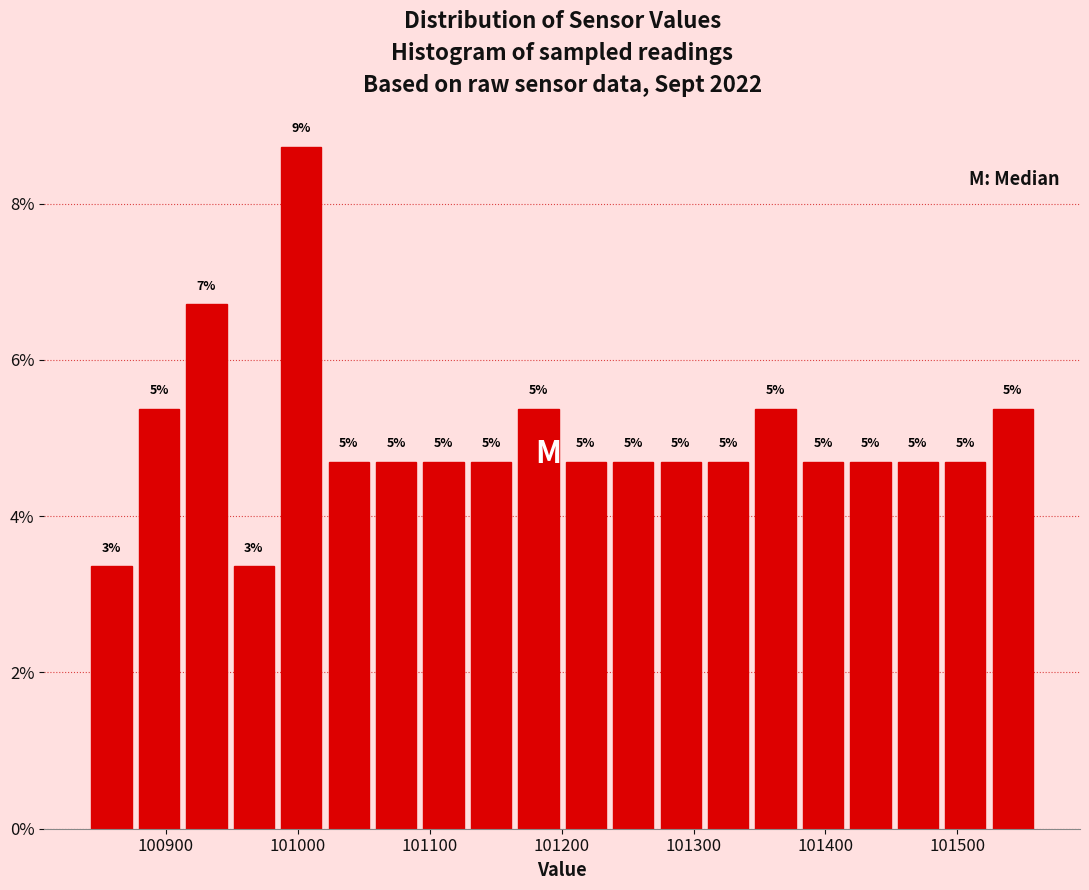

Read against the x-axis, roughly where is the centre of the tallest bar?

101000